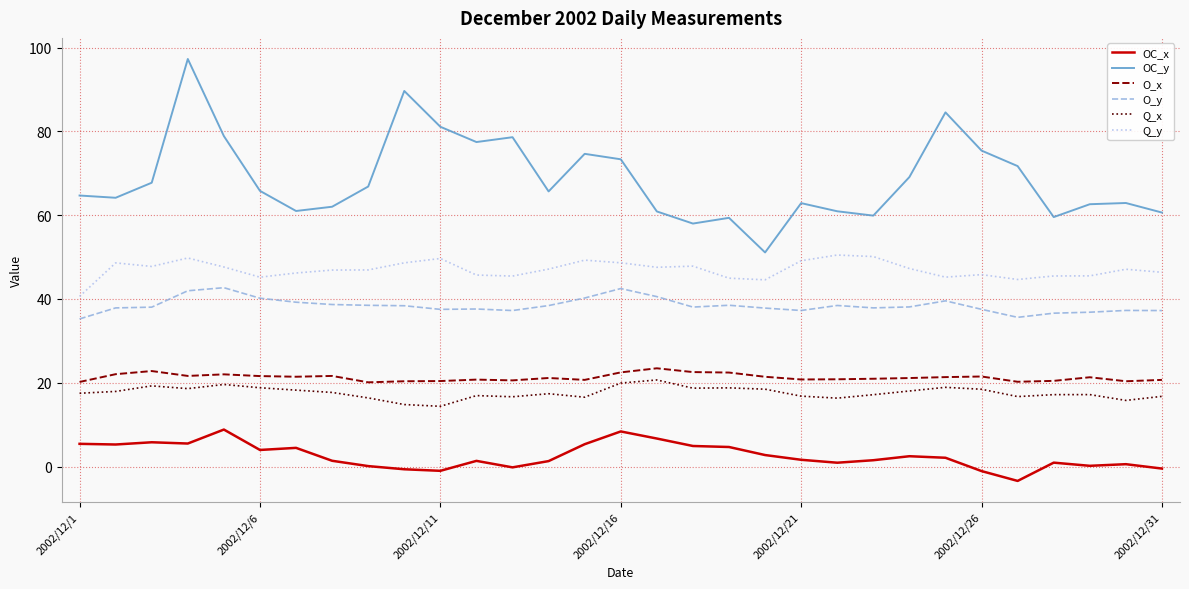

True or false: Q_x and Q_y intersect in this chart.

False